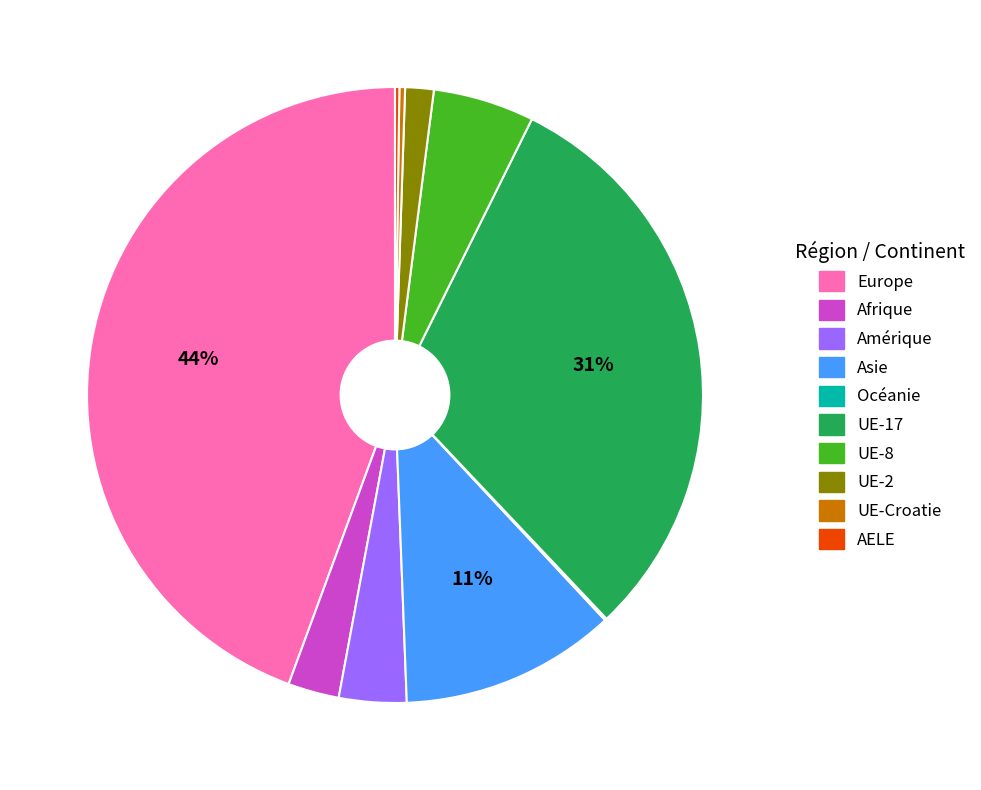

Between Asie and Afrique, which is larger?

Asie